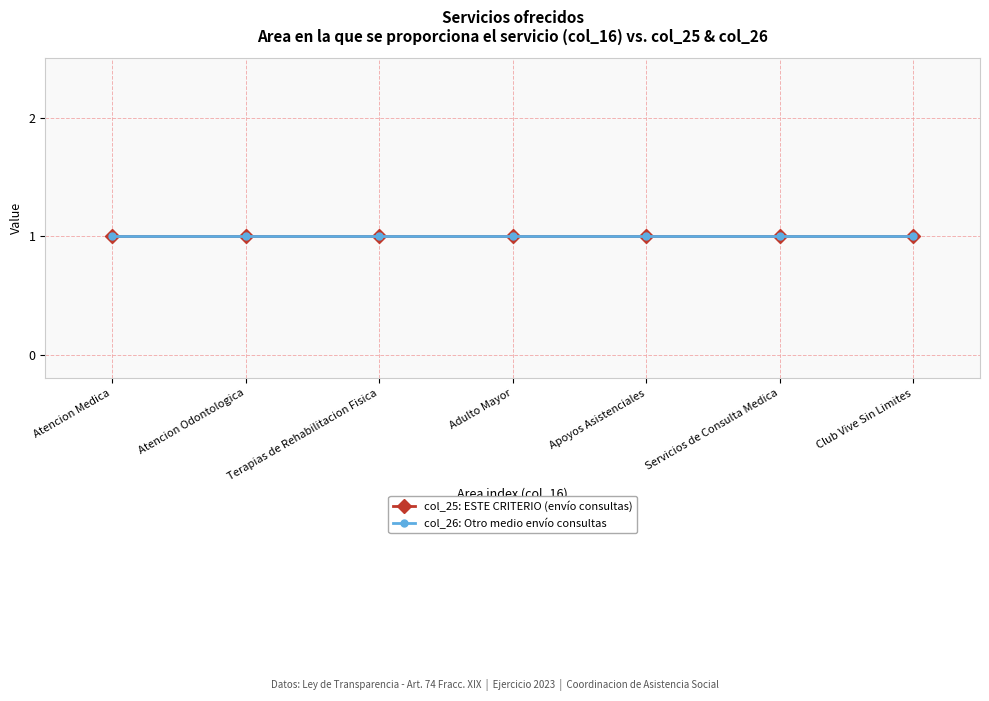

Does the chart display data point markers on the line(s)?

Yes